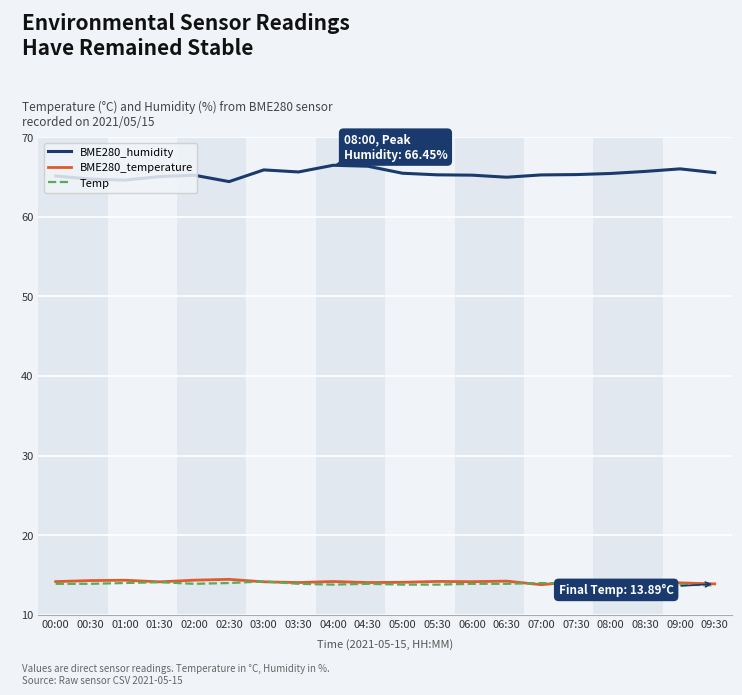

What are all the series names shown in the legend?

BME280_humidity, BME280_temperature, Temp